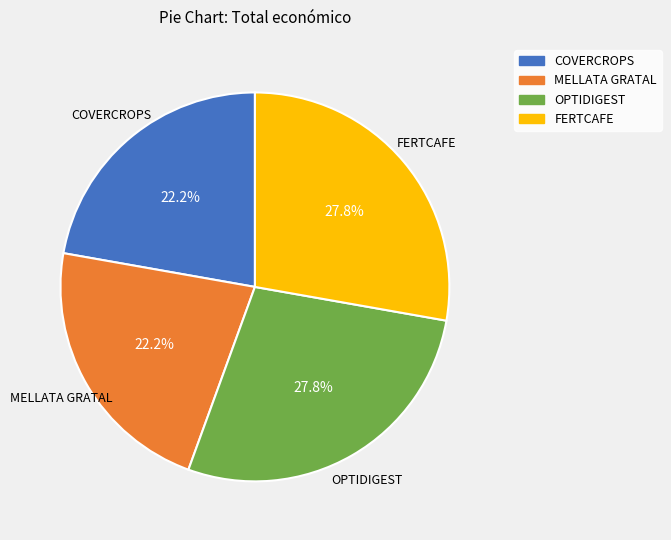

Which has a higher value, FERTCAFE or COVERCROPS?

FERTCAFE